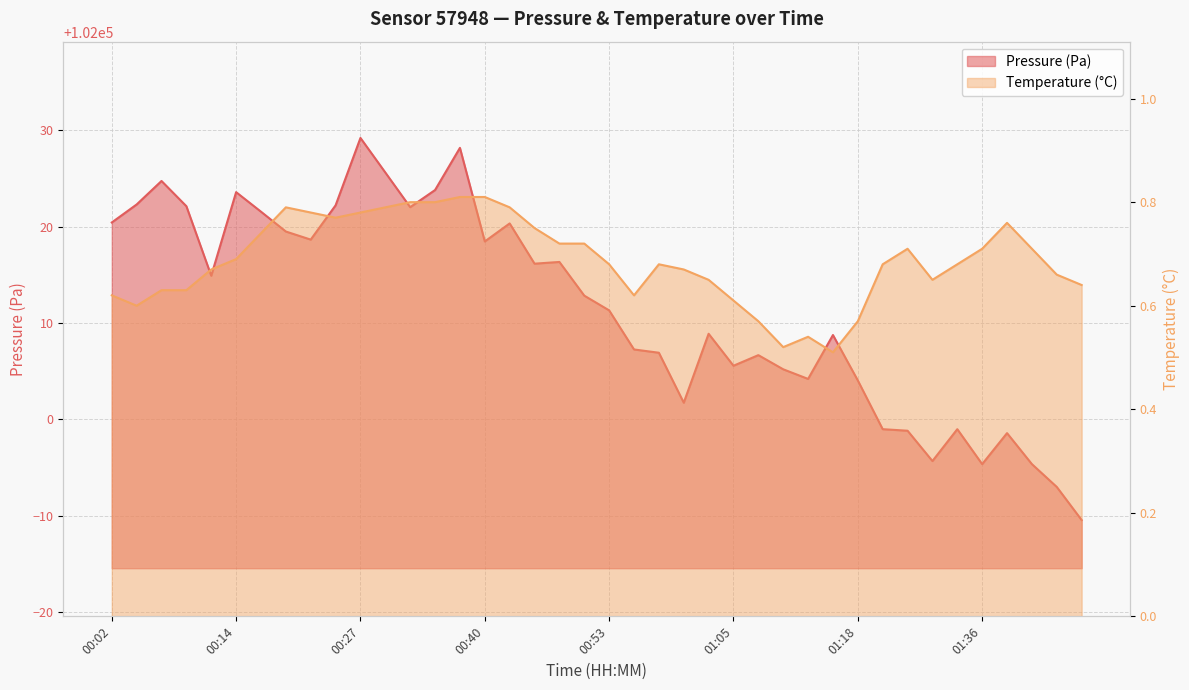

Between 00:53 and 00:09, which is larger?

00:09